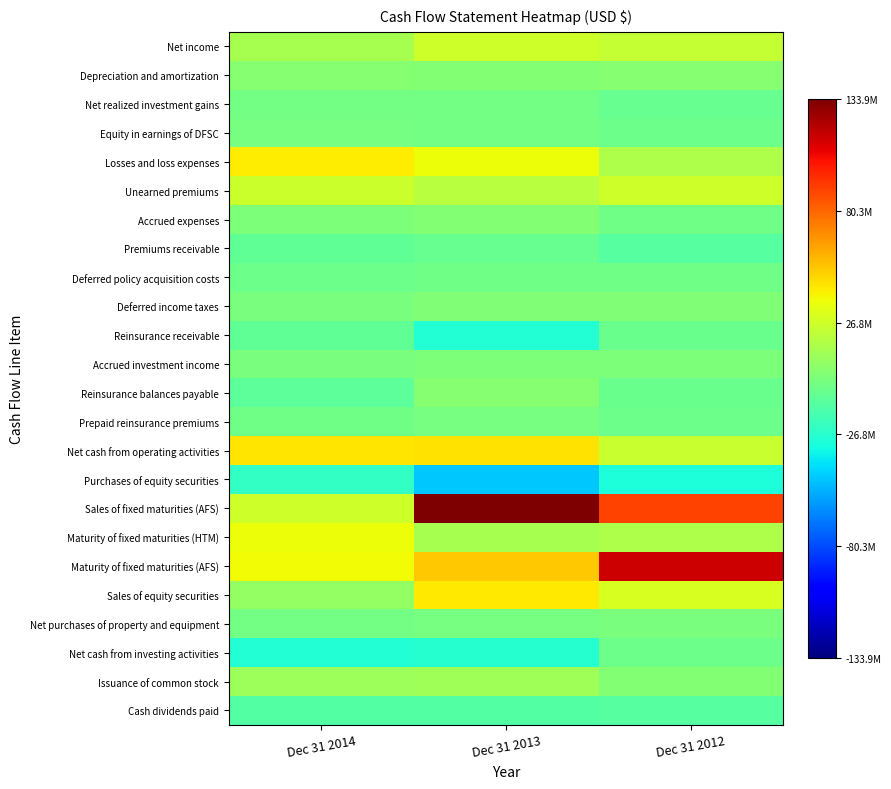

What is the total value across all series at Dec 31 2014?

12.5